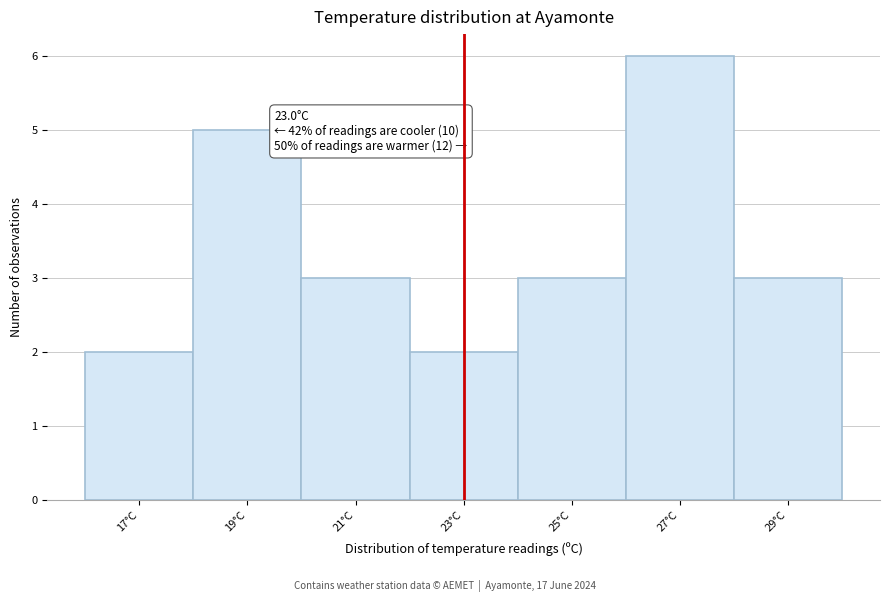

Over which range of the x-axis is the bar tallest?

26 to 28